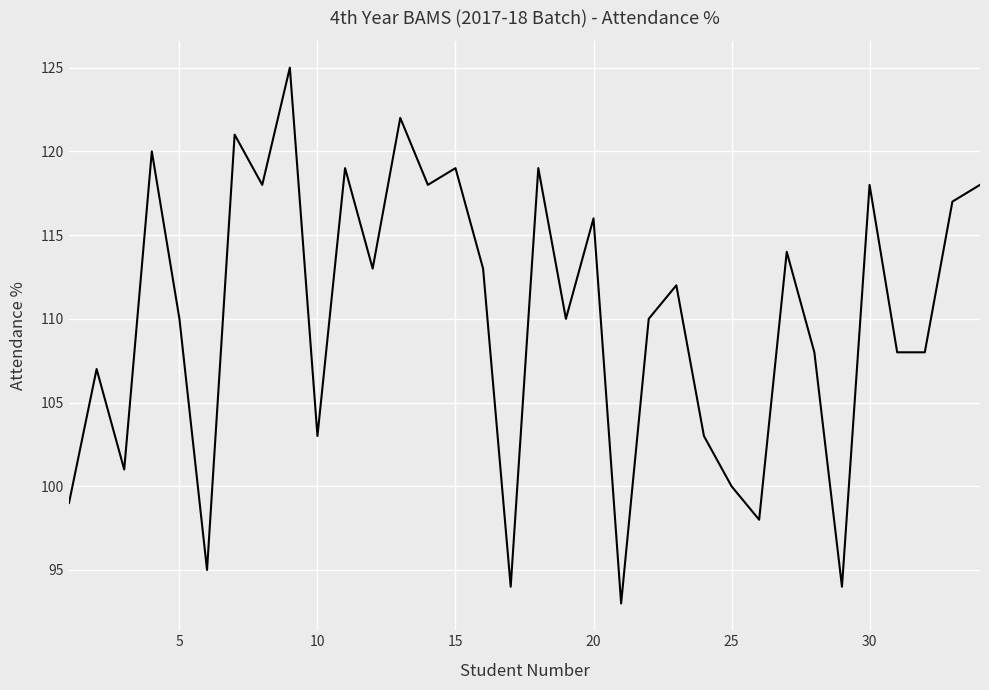

What is the difference between the maximum and minimum values?

32